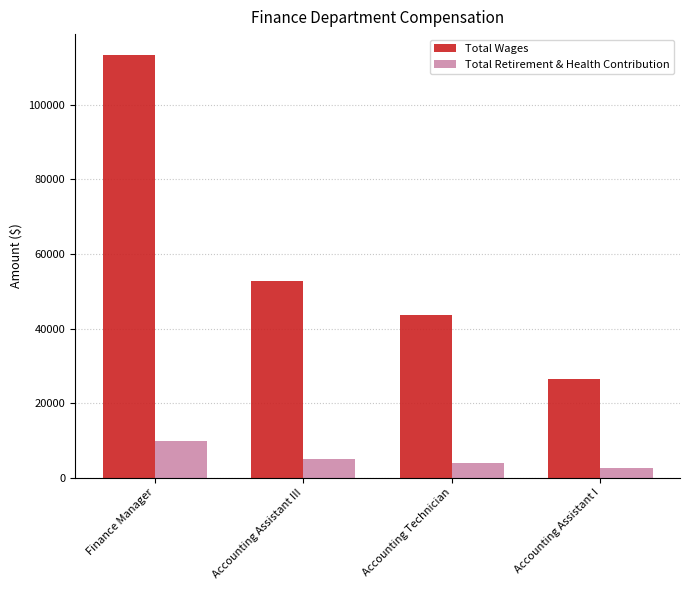

Reading left to right, list all the values displayed in this chart.

Total Wages: 113218	52662	43687	26354
Total Retirement & Health Contribution: 9826	5157	4062	2519